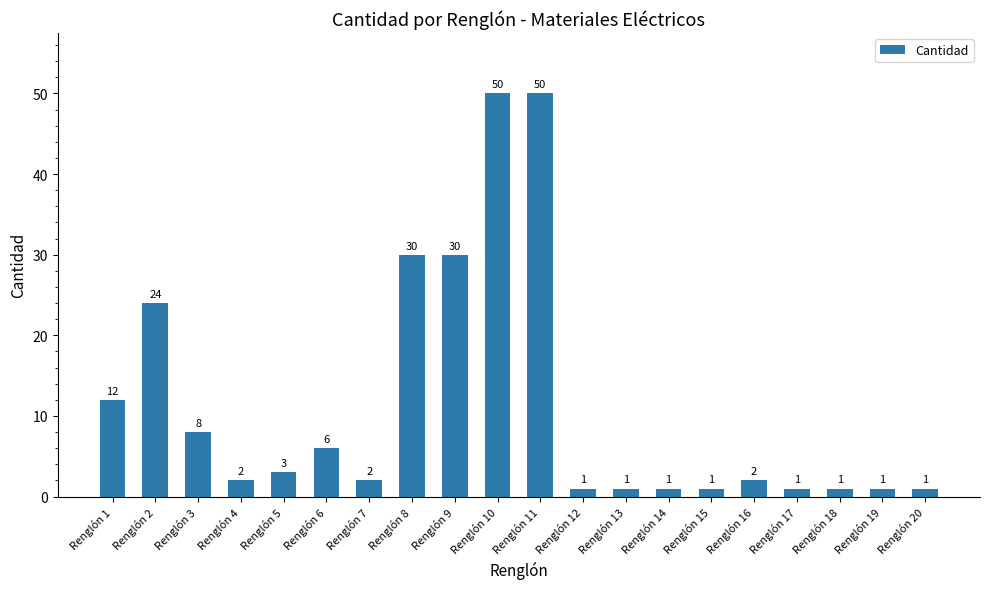

What is the ratio of the value at Renglón 19 to the value at Renglón 14?

1.0